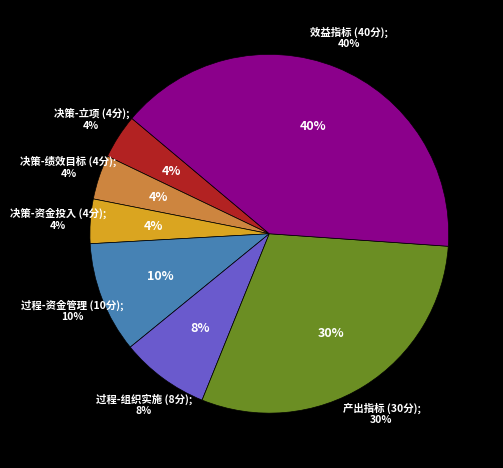

Is 系统上线有效性 the majority of the pie?

No